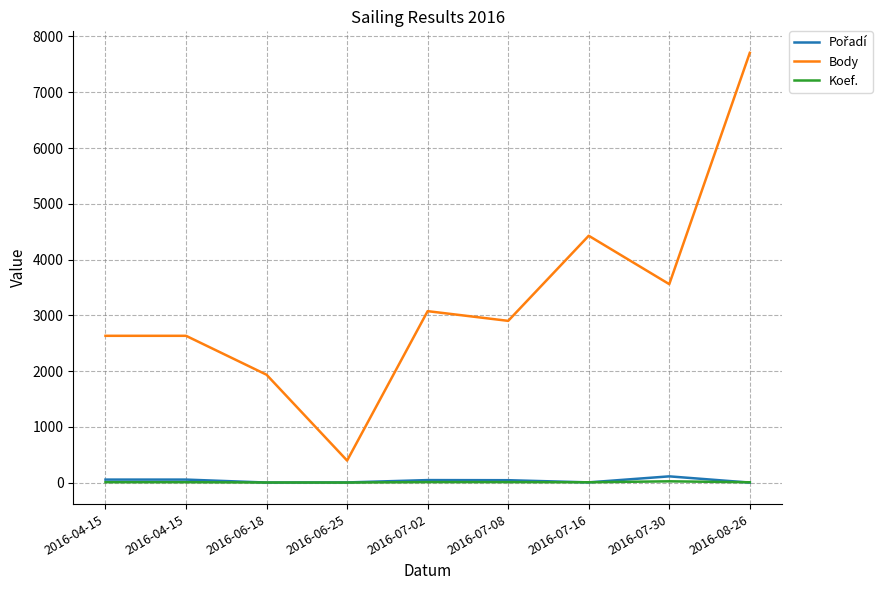

True or false: Pořadí has a value of 46 at 2016-07-02.

True